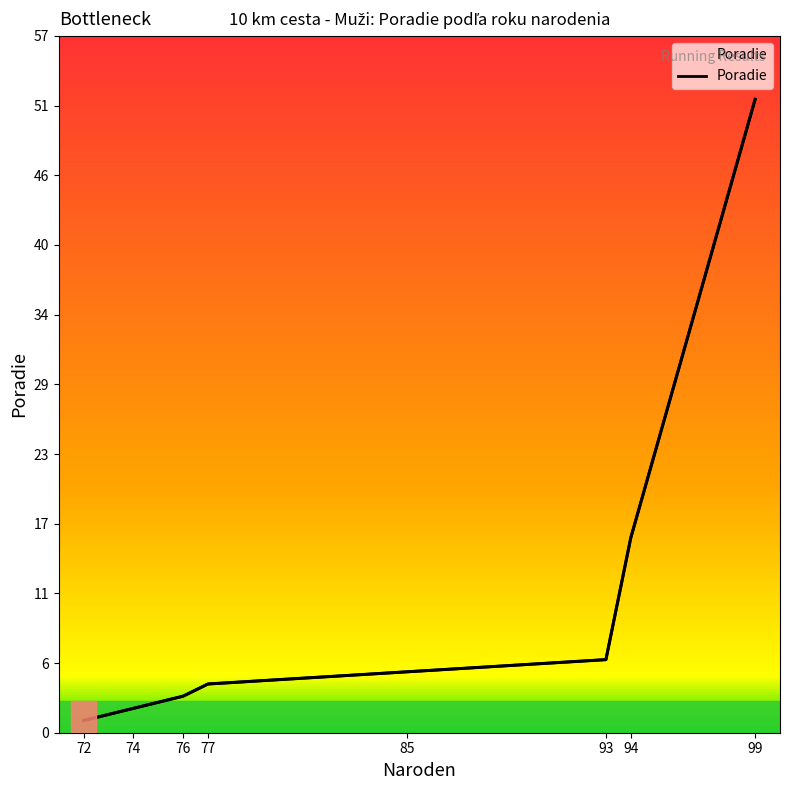

Count the number of values greater than 5.

3